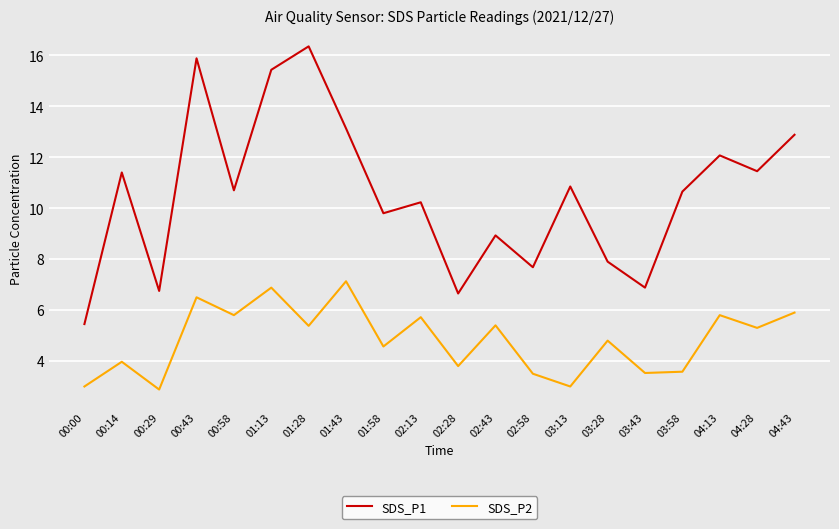

What is the lowest value of the SDS_P1 series?

5.5